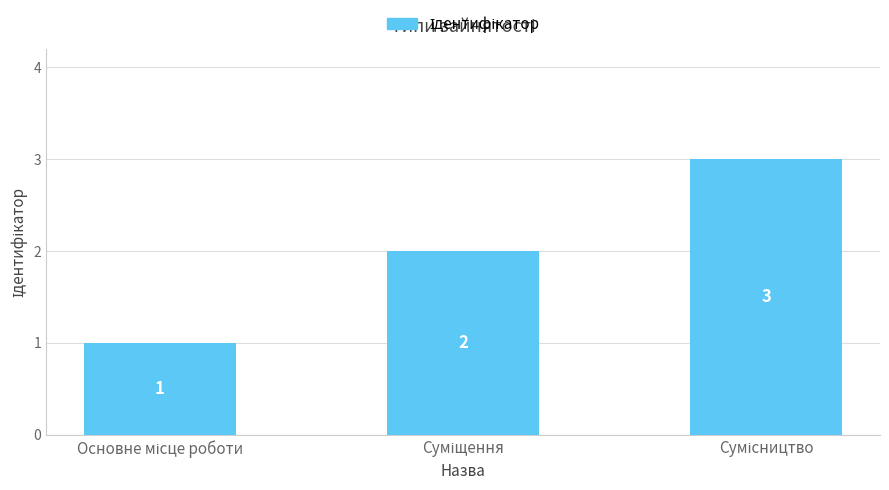

What is the greatest value displayed?

3